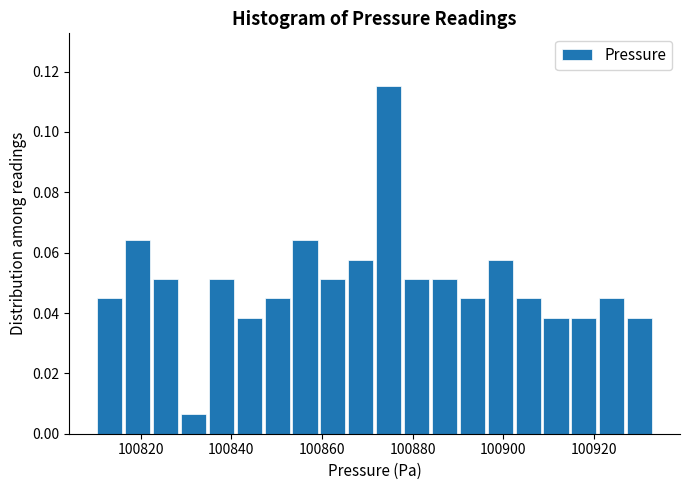

Around what value on the x-axis is the tallest bar? Give the approximate position of its centre, as read against the axis.

100874